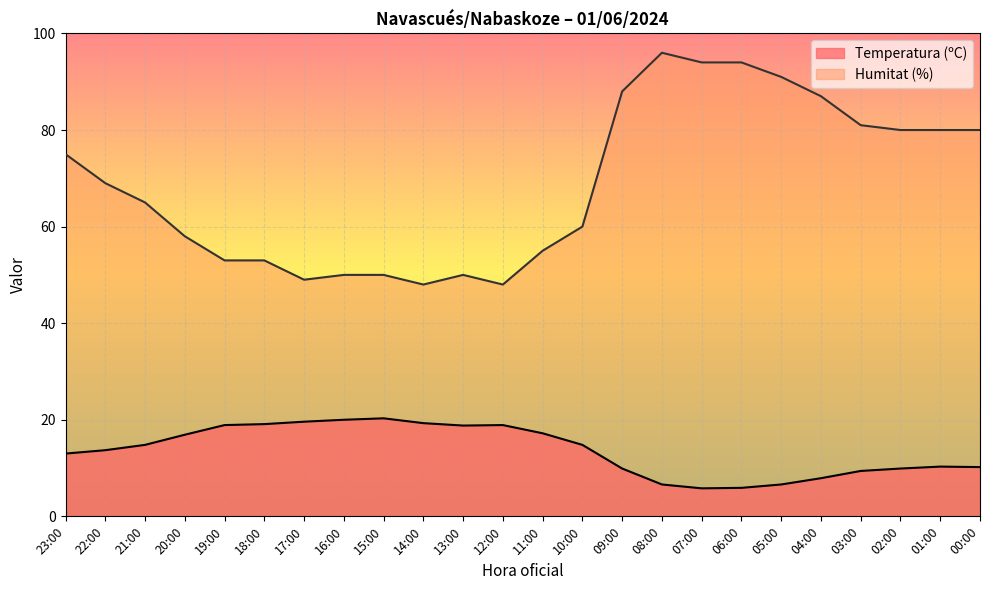

The Temperatura (ºC) series shows 18.9 at 19:00. True or false?

True